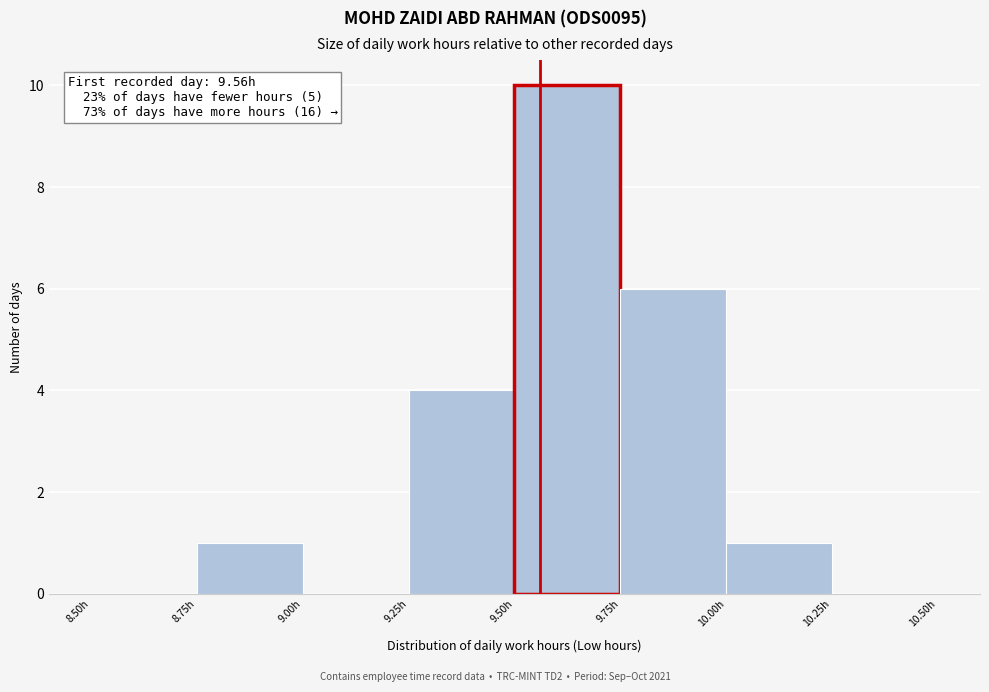

Over which range of the x-axis is the bar tallest?

9.50 to 9.75